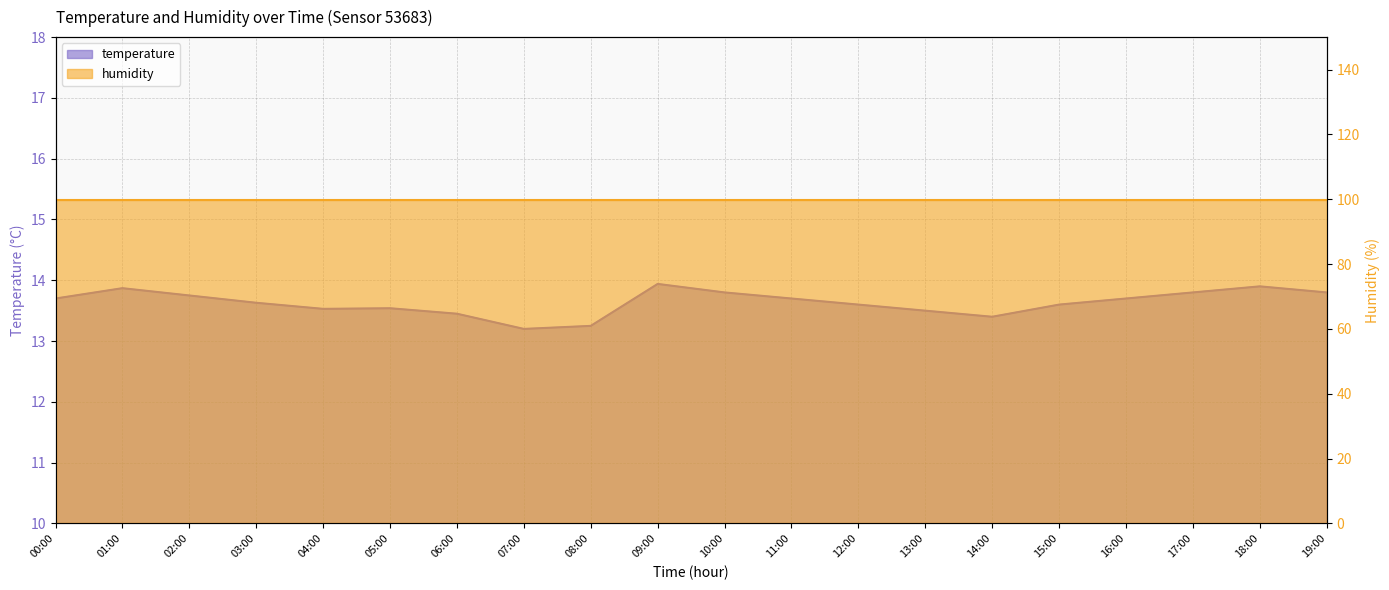

What is the difference between the second highest and minimum values?

0.7